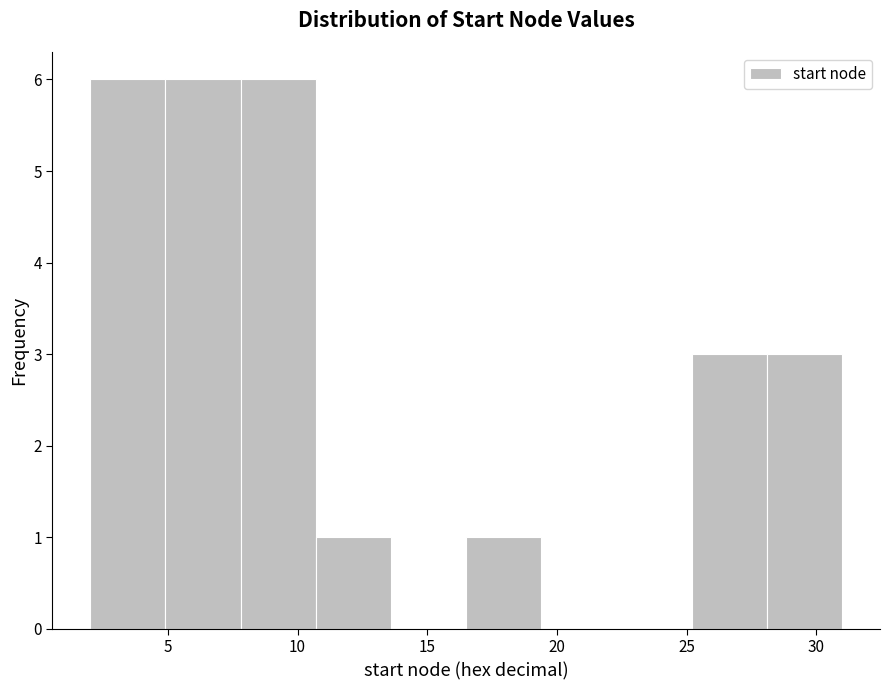

Reading left to right, transcribe this chart: for each bar, give the range it covers on the x-axis and its height. Neither the bar edges nor the heights are printed on the chart, so give them approximately, as read against the axes.

2.0 to 4.9: 6
4.9 to 7.8: 6
7.8 to 10.7: 6
10.7 to 13.6: 1
13.6 to 16.5: 0
16.5 to 19.4: 1
19.4 to 22.3: 0
22.3 to 25.2: 0
25.2 to 28.1: 3
28.1 to 31.0: 3